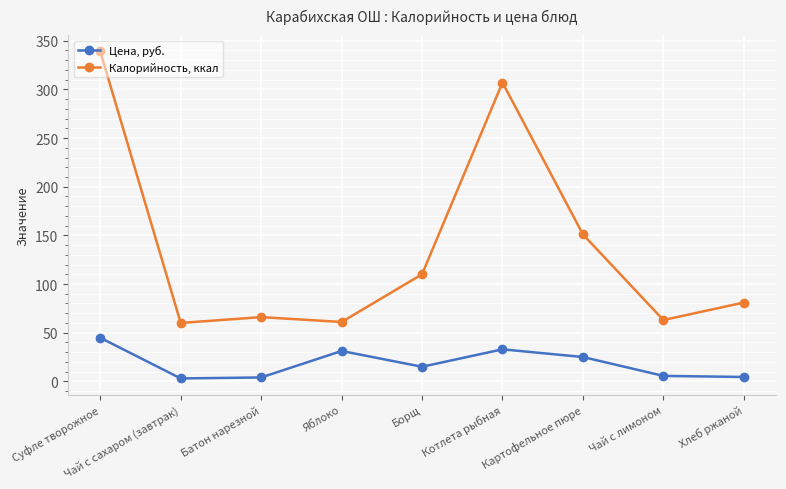

At which label does Калорийность, ккал first exceed 81?

Суфле творожное